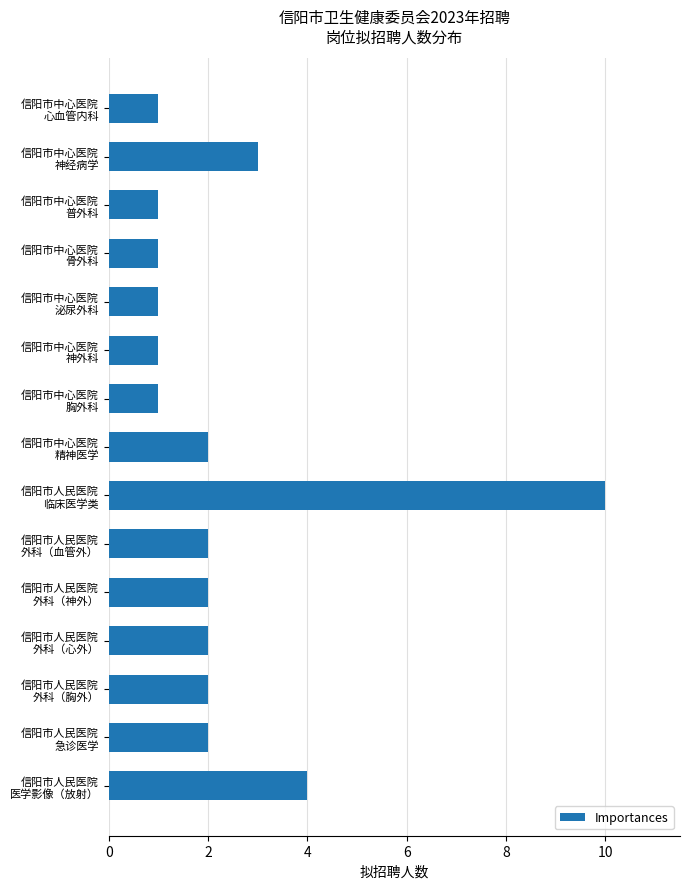

Reading top to bottom, list all the values displayed in this chart.

1	3	1	1	1	1	1	2	10	2	2	2	2	2	4